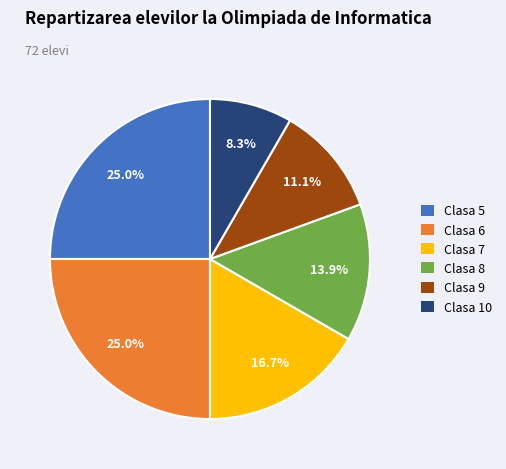

Which slice is the smallest?

Clasa 10